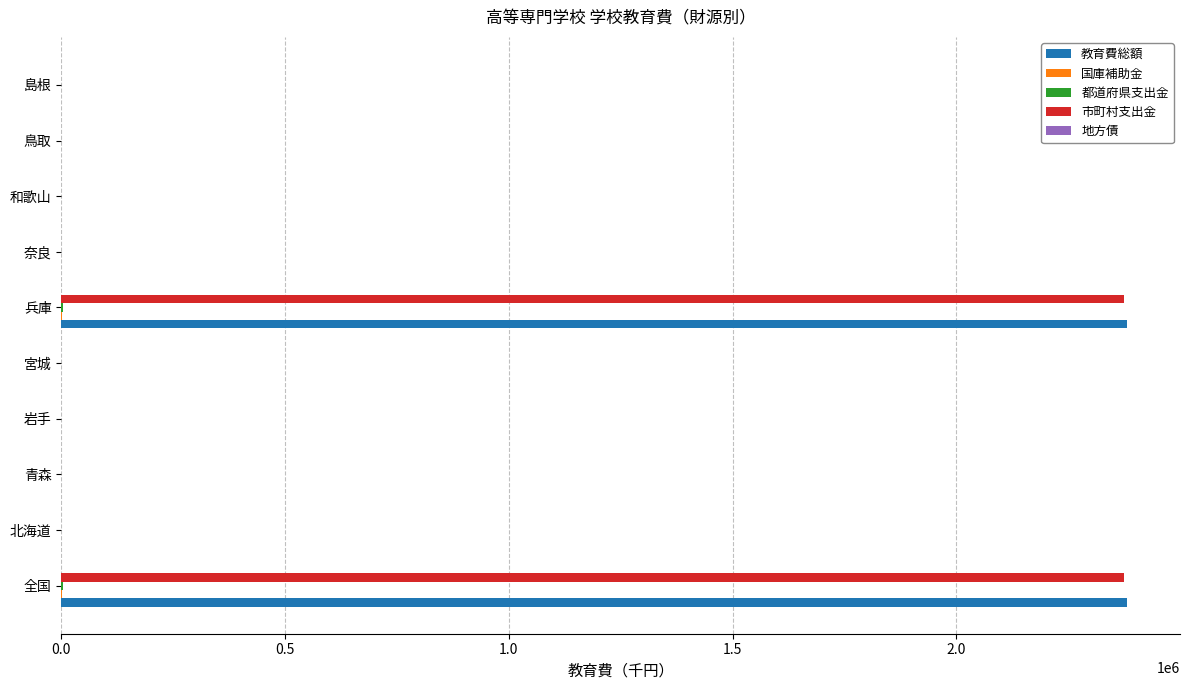

What is the sum of all 教育費総額 values?

4761630